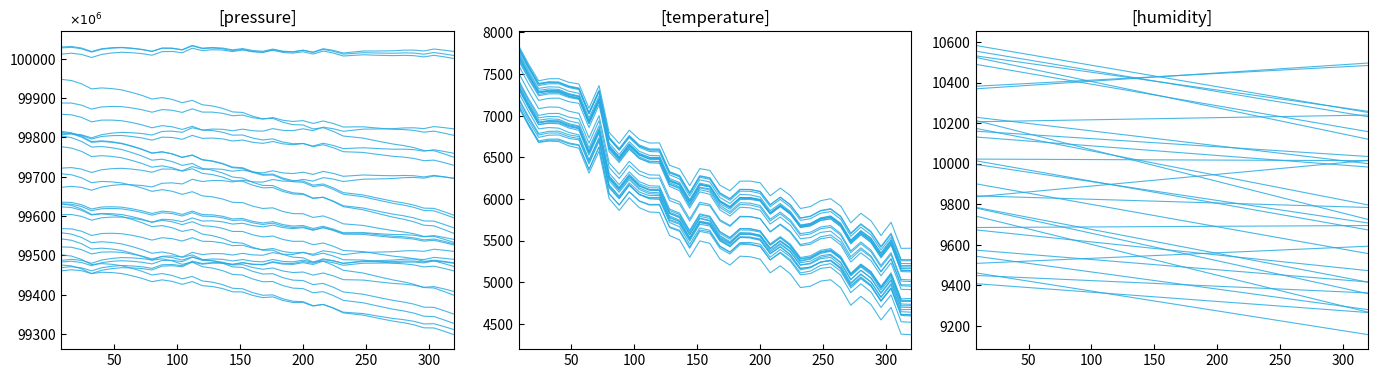

What is the value of the temperature point at the 2nd from the left?

7181.2